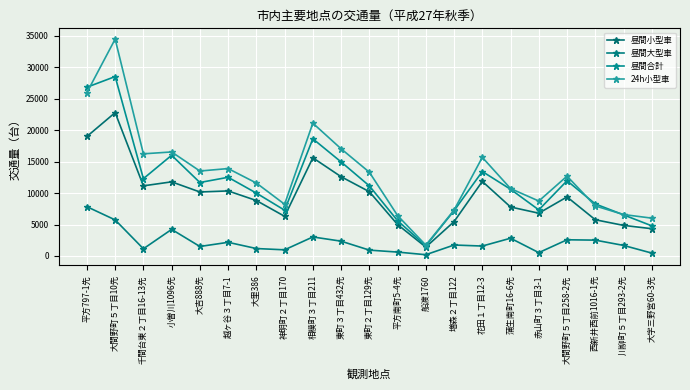

Is it true that 昼間大型車 equals 4224 at 小曽川1096先?

True